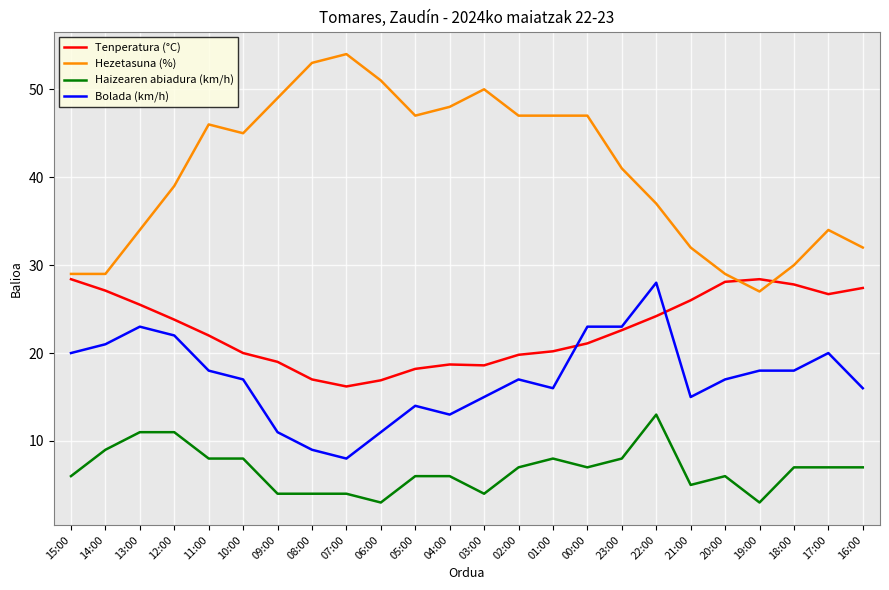

Which series has the largest total across all categories?

Hezetasuna (%)